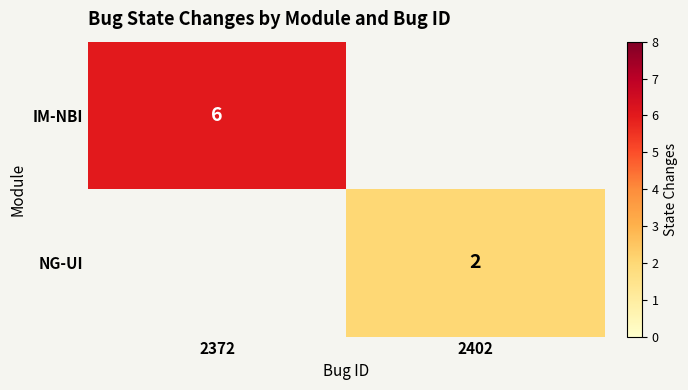

What is the minimum value shown in the chart?

2.0